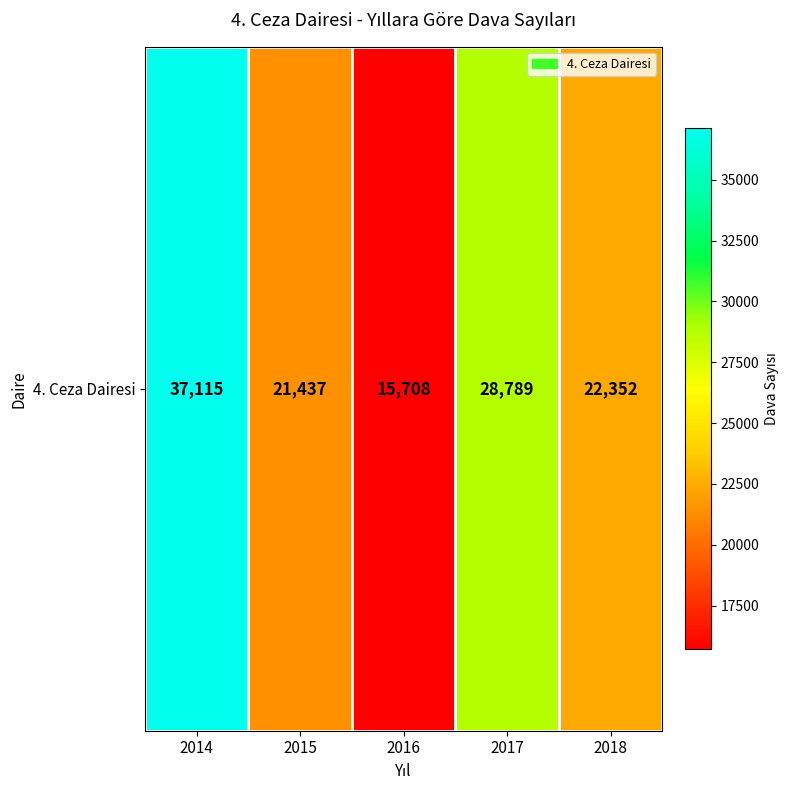

Which has a higher value, 2014 or 2016?

2014